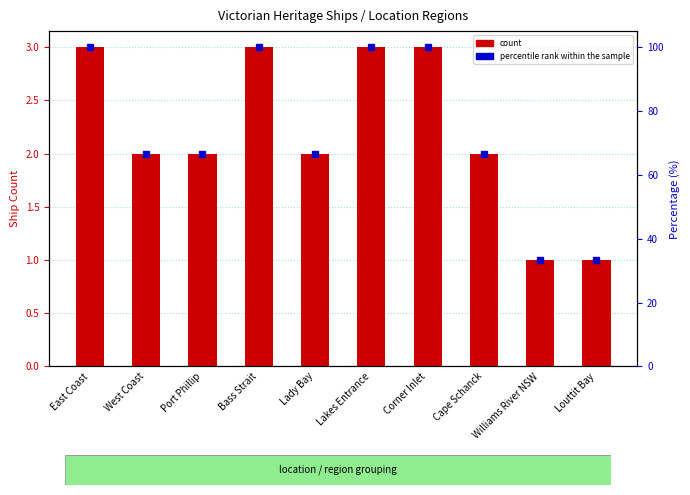

Reading left to right, extract all data points from this chart.

count: East Coast=3.0	West Coast=2.0	Port Phillip=2.0	Bass Strait=3.0	Lady Bay=2.0	Lakes Entrance=3.0	Corner Inlet=3.0	Cape Schanck=2.0	Williams River NSW=1.0	Louttit Bay=1.0
percentile rank within the sample: East Coast=100.0	West Coast=66.7	Port Phillip=66.7	Bass Strait=100.0	Lady Bay=66.7	Lakes Entrance=100.0	Corner Inlet=100.0	Cape Schanck=66.7	Williams River NSW=33.3	Louttit Bay=33.3